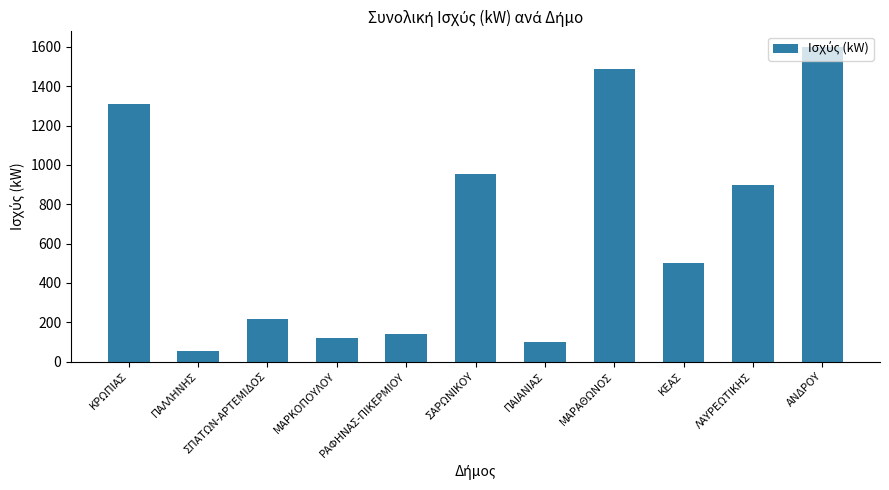

How many values are below 499?

5